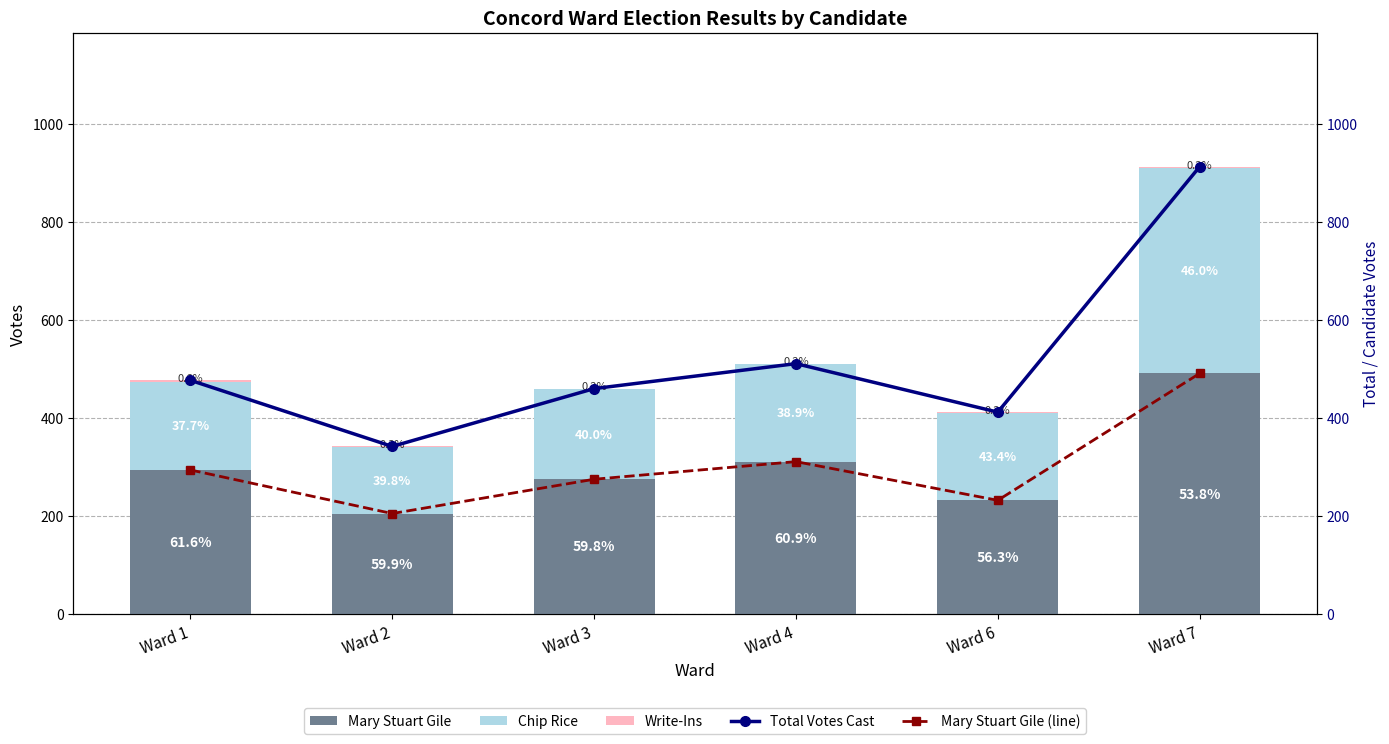

What is the total value across all series at Ward 7?

2317